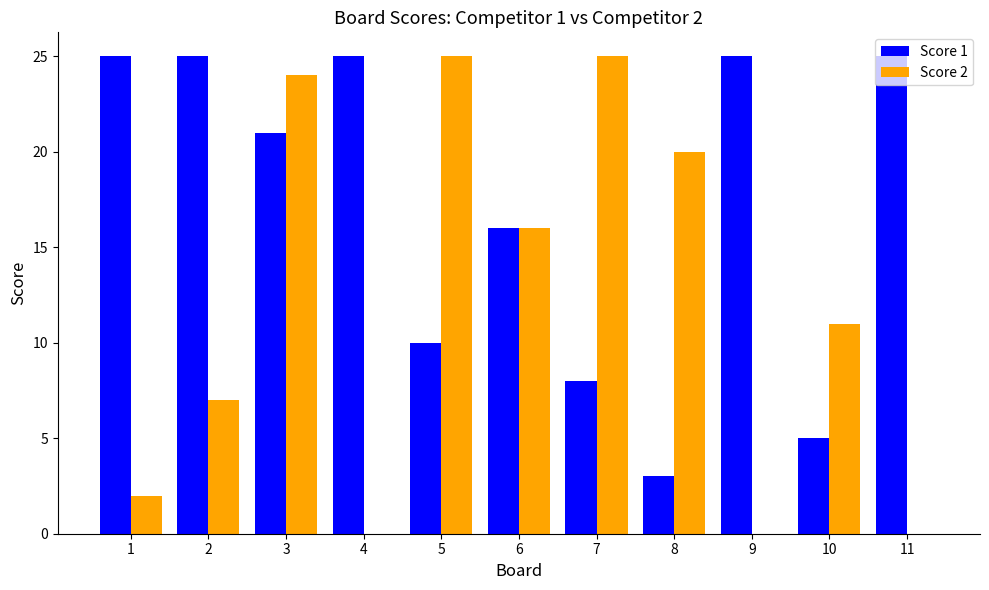

Is it true that Score 2 equals 30 at 8?

False